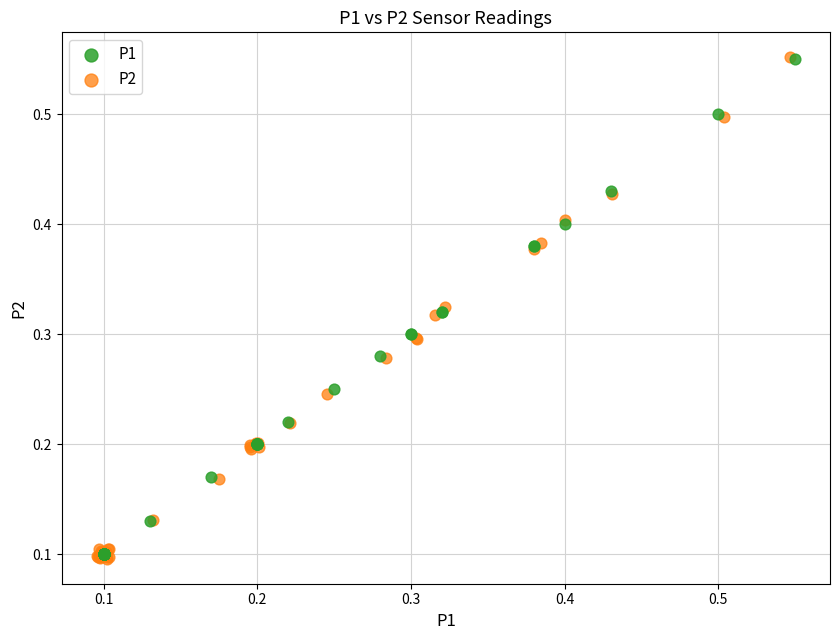

Which series has the largest Y range (max minus min)?

P2